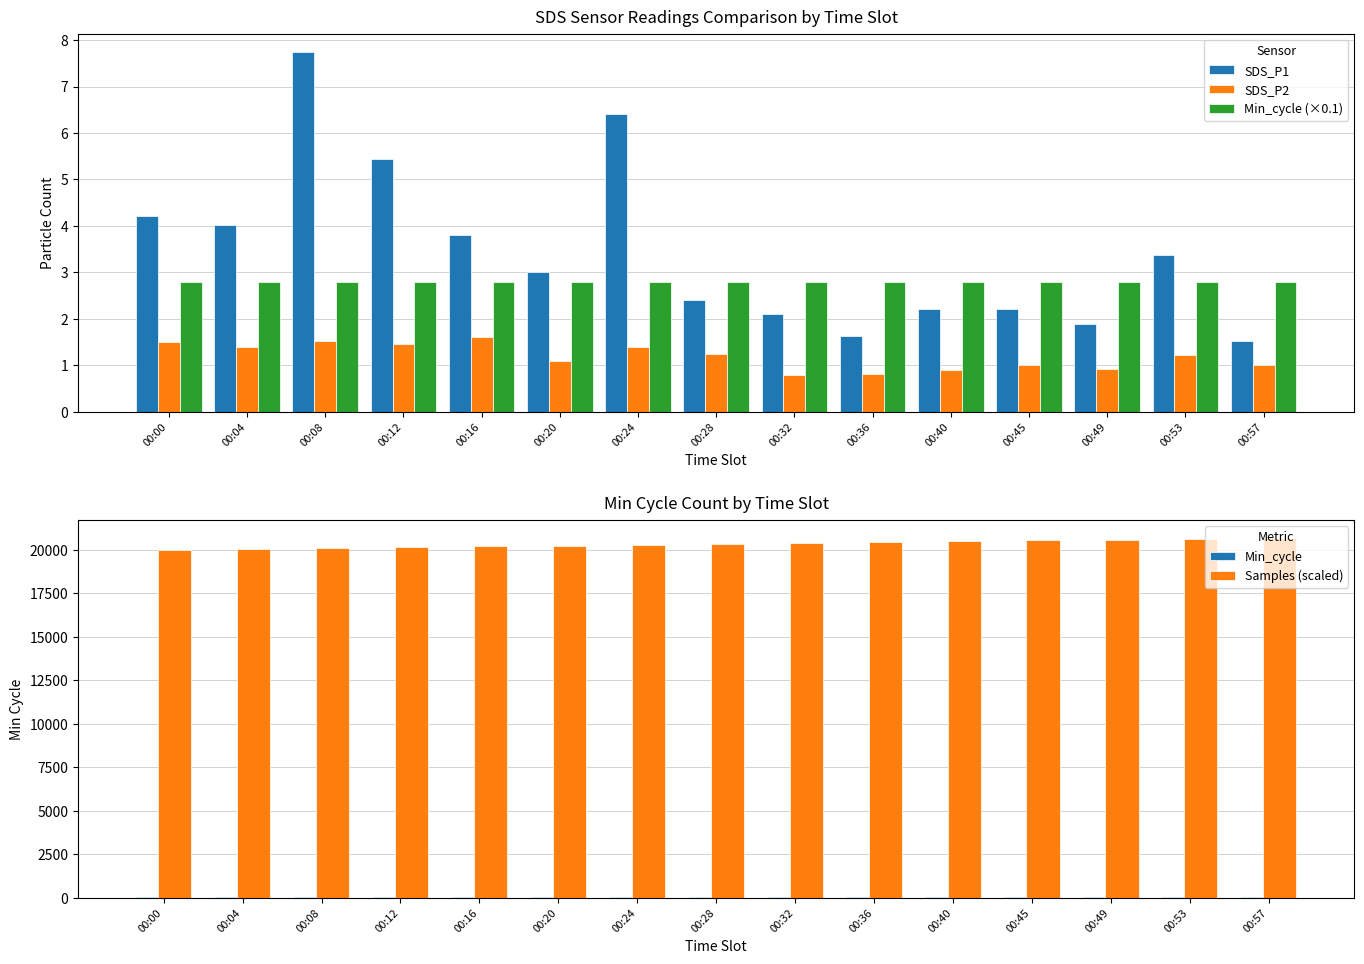

What is the sum of the Min_cycle (×0.1) values at 00:57 and 00:49?

5.6